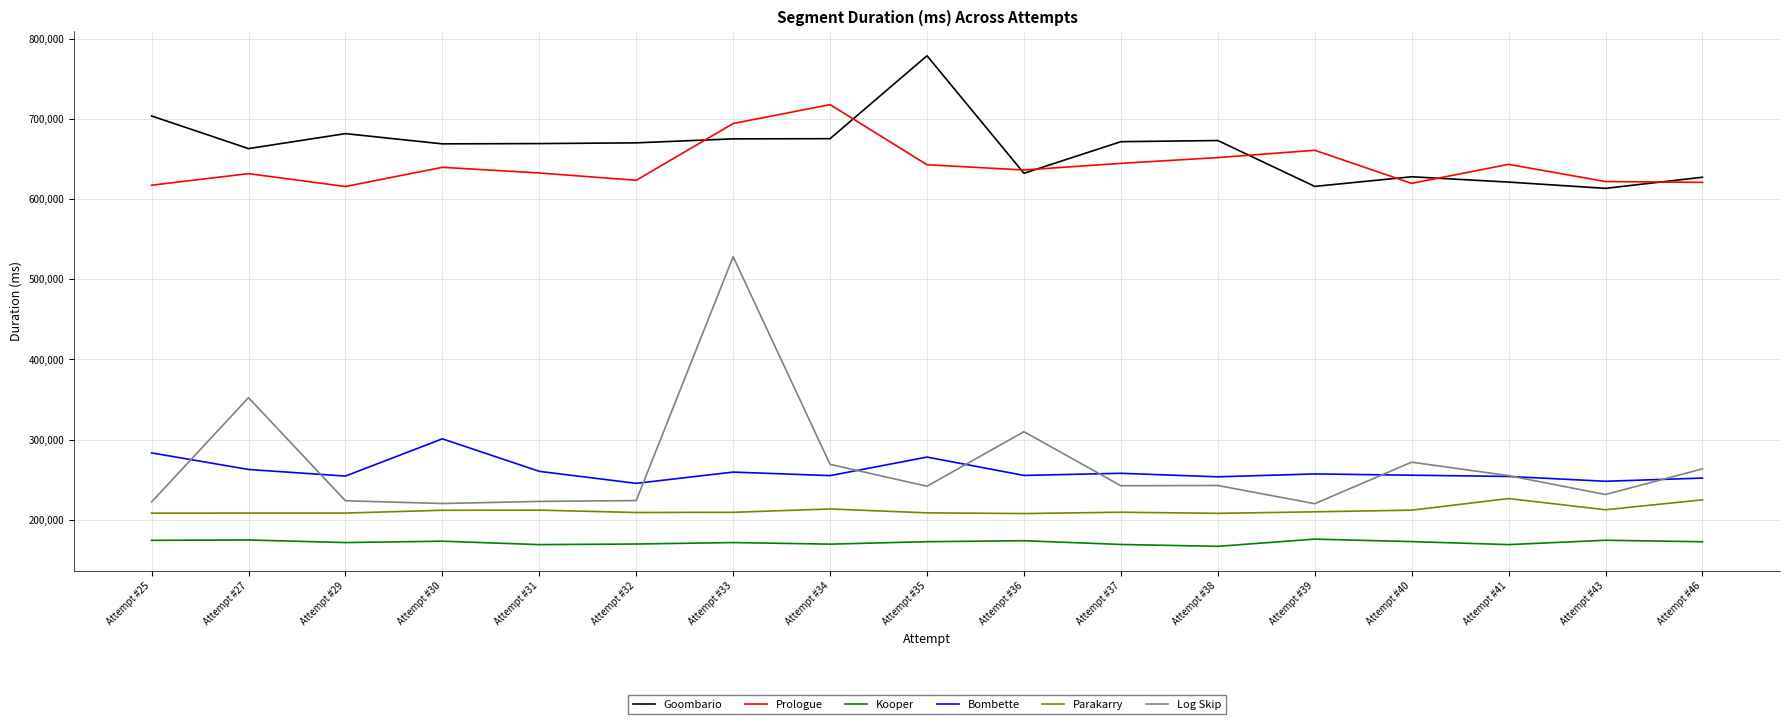

At which label does Goombario reach its peak?

Attempt #35